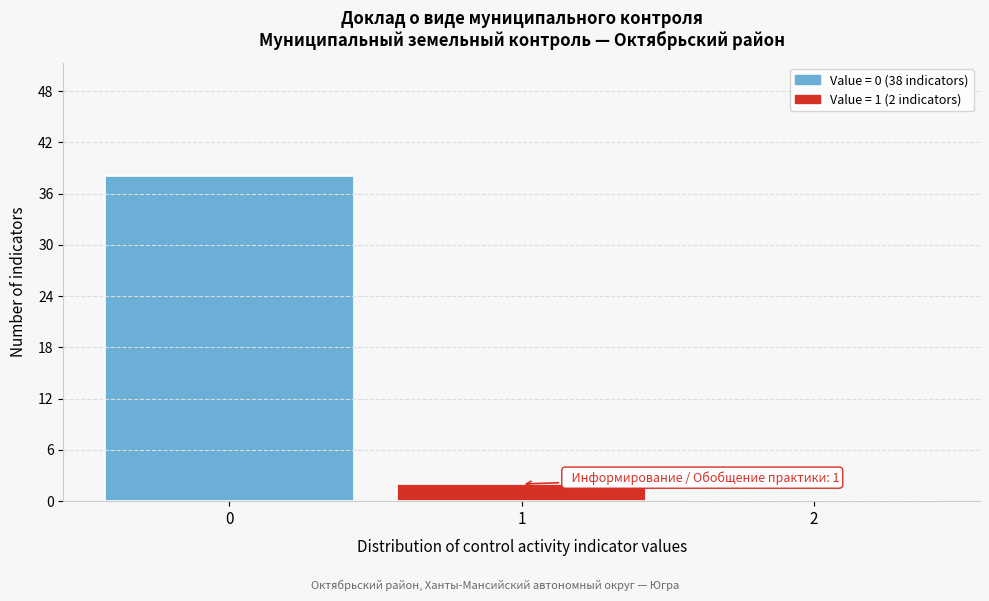

Which range on the x-axis has the tallest bar?

-0.5 to 0.5